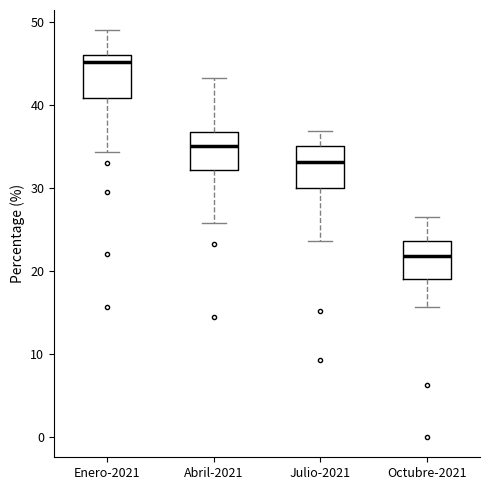

Where does the median line of the box for Abril-2021 sit on the y-axis? The values are not printed on the chart, so give them approximately, as read against the axis.

35